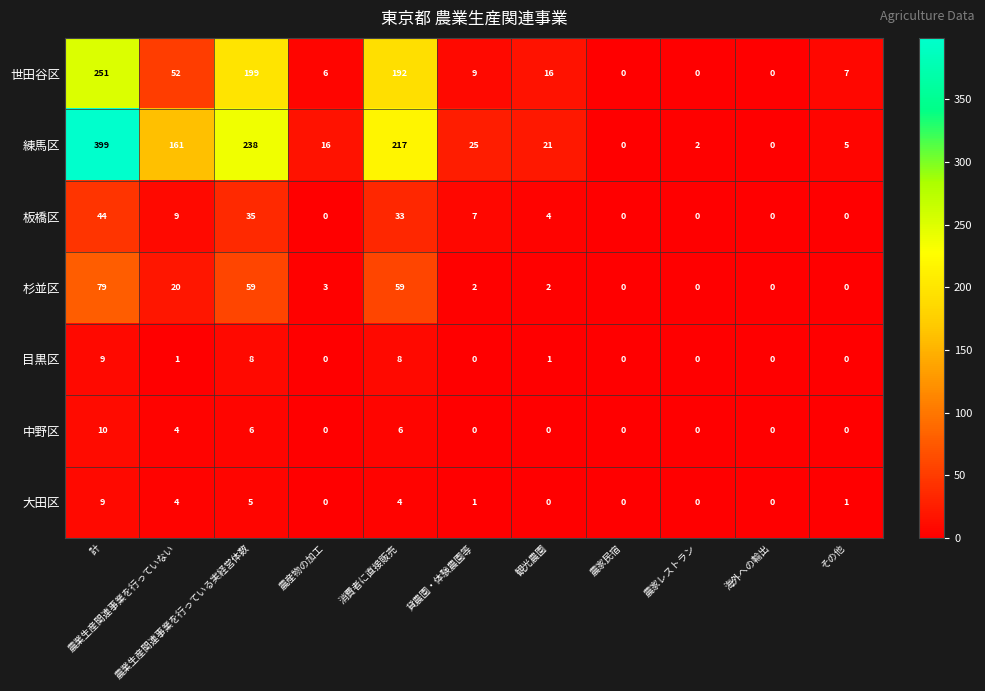

How many positive values does the 中野区 series have?

4